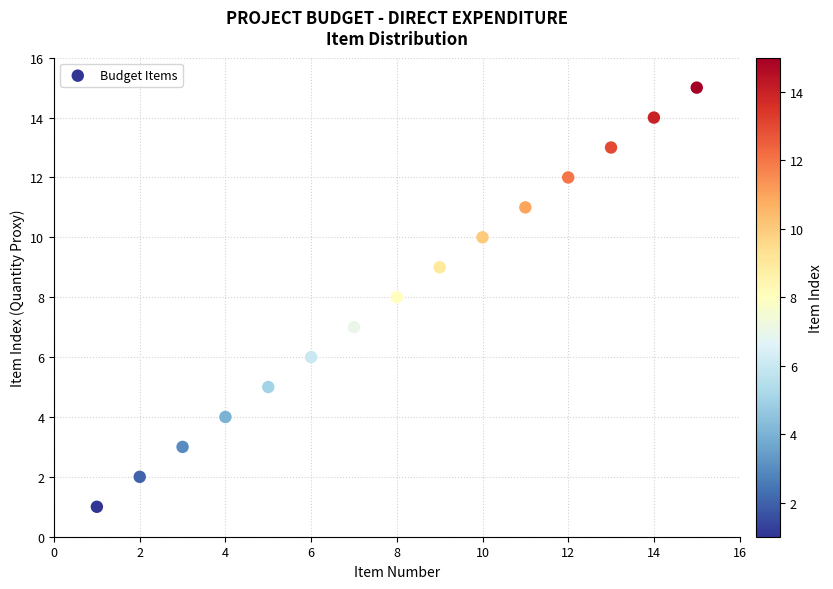

What is the range of Y values (max minus min)?

14